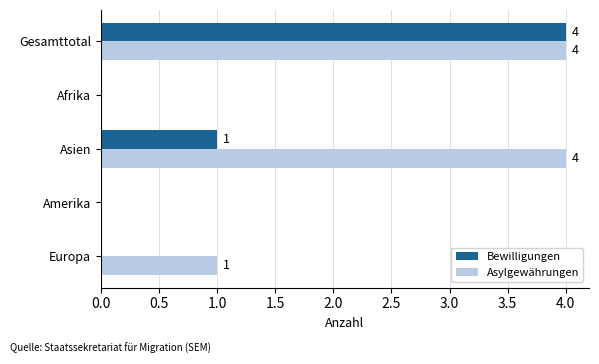

What are all the series names shown in the legend?

Bewilligungen, Asylgewährungen